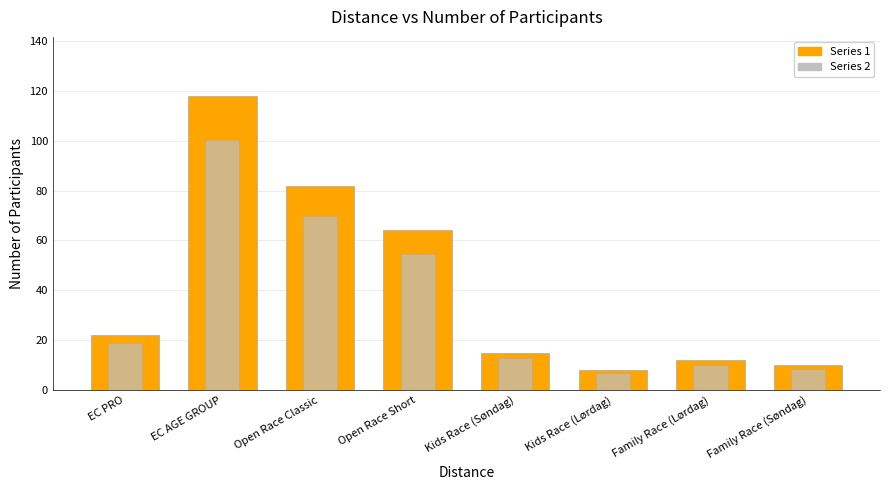

Which series has the largest range (max minus min)?

Series 1